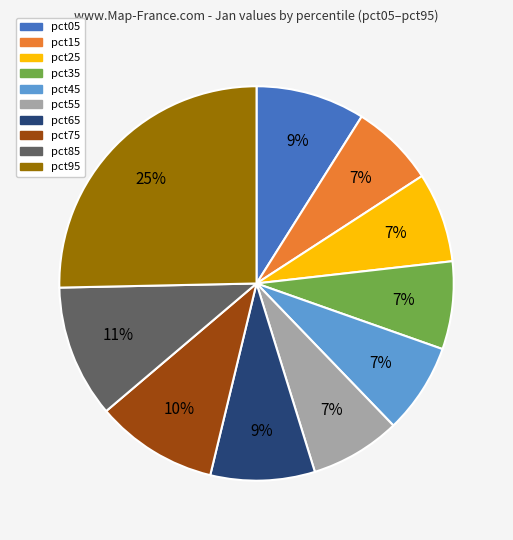

To the nearest percent, what portion does pct55 represent?

7%